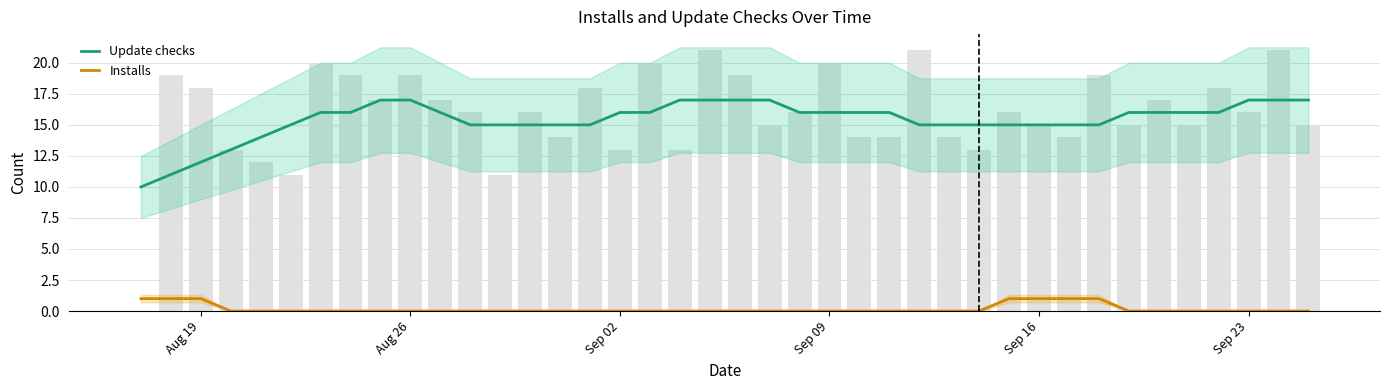

True or false: Installs has a value of 0 at 33.

False